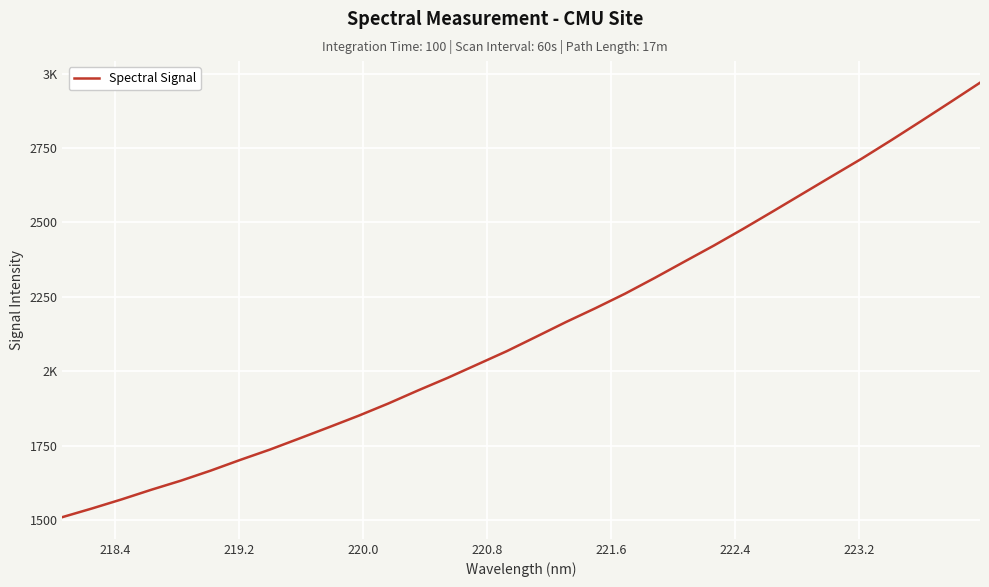

Does the chart have visible grid lines?

Yes